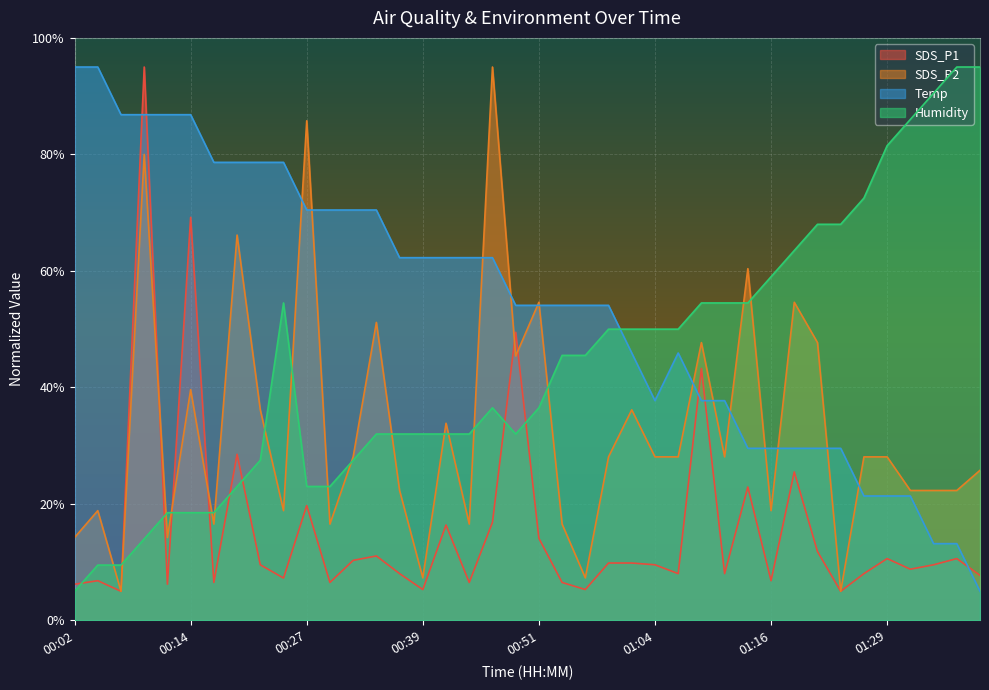

What are all the series names shown in the legend?

SDS_P1, SDS_P2, Temp, Humidity